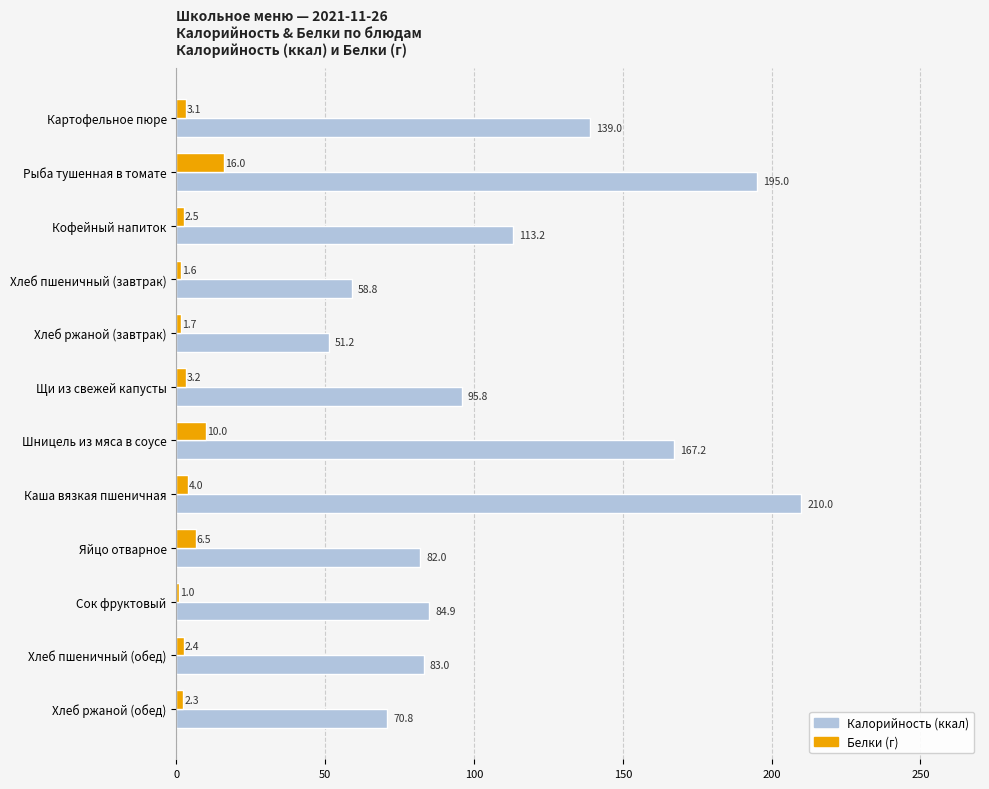

Rank the series by their average value, from highest to lowest.

Калорийность (ккал), Белки (г)